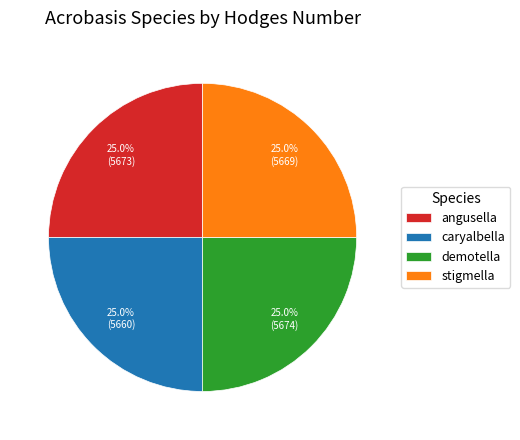

Is it true that angusella is 16% of the pie?

False